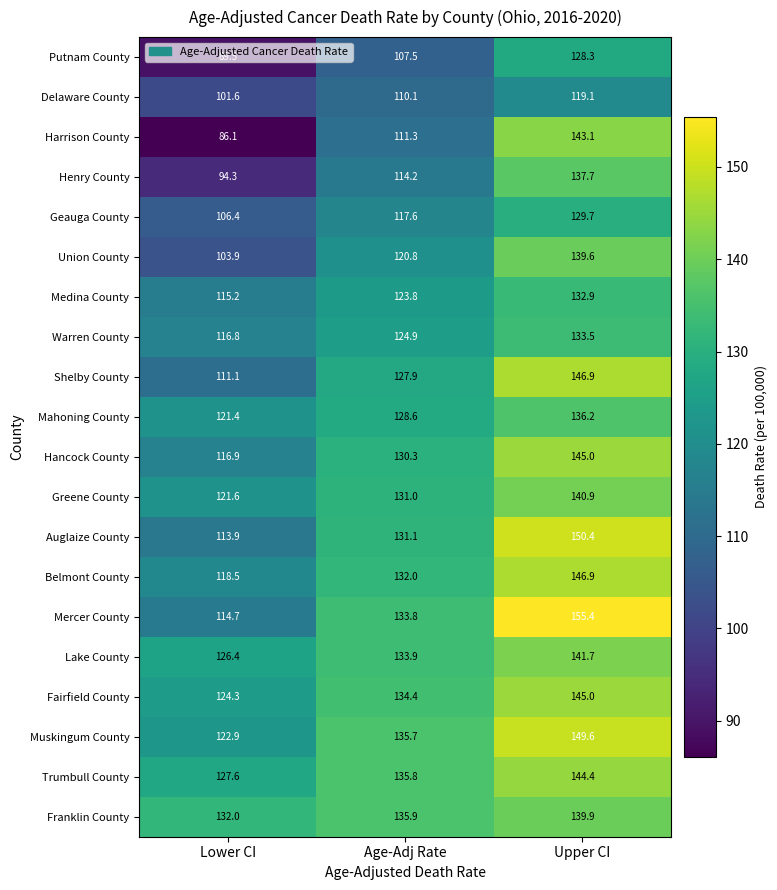

What is the minimum value shown in the chart?

86.1